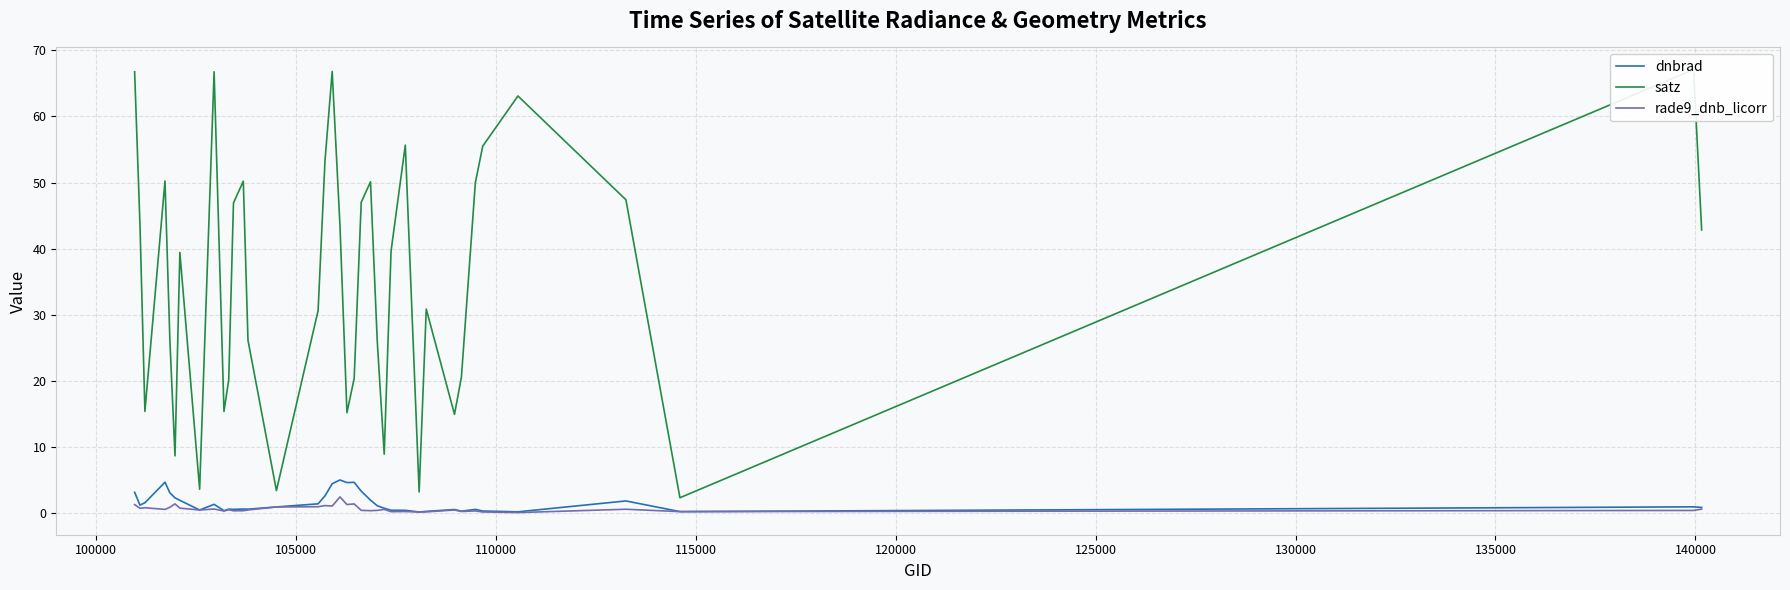

How many lines are shown in the chart?

3